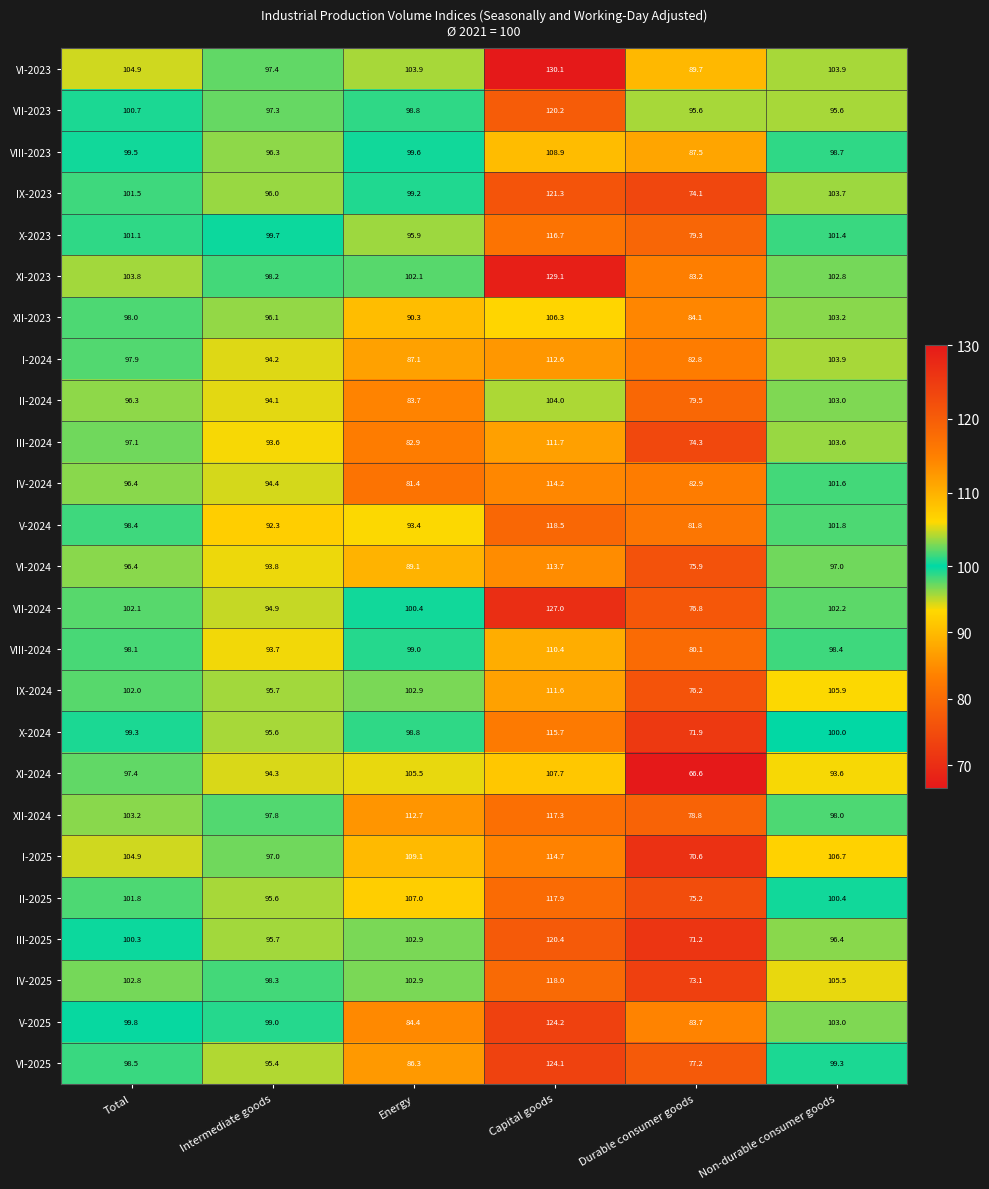

What is the difference between the second highest and second lowest values in the XI-2023 series?

5.6